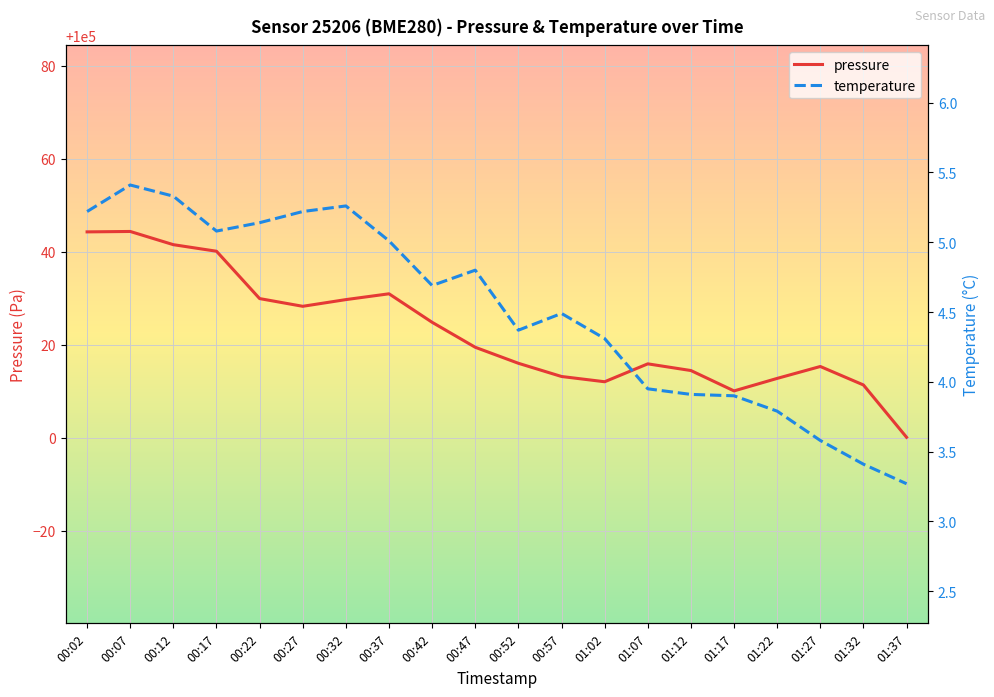

Rank the series by their average value, from lowest to highest.

temperature, pressure